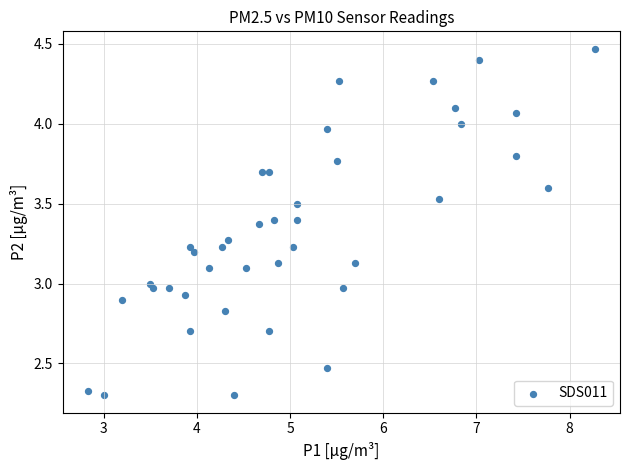

What is the range of X values (max minus min)?

5.4